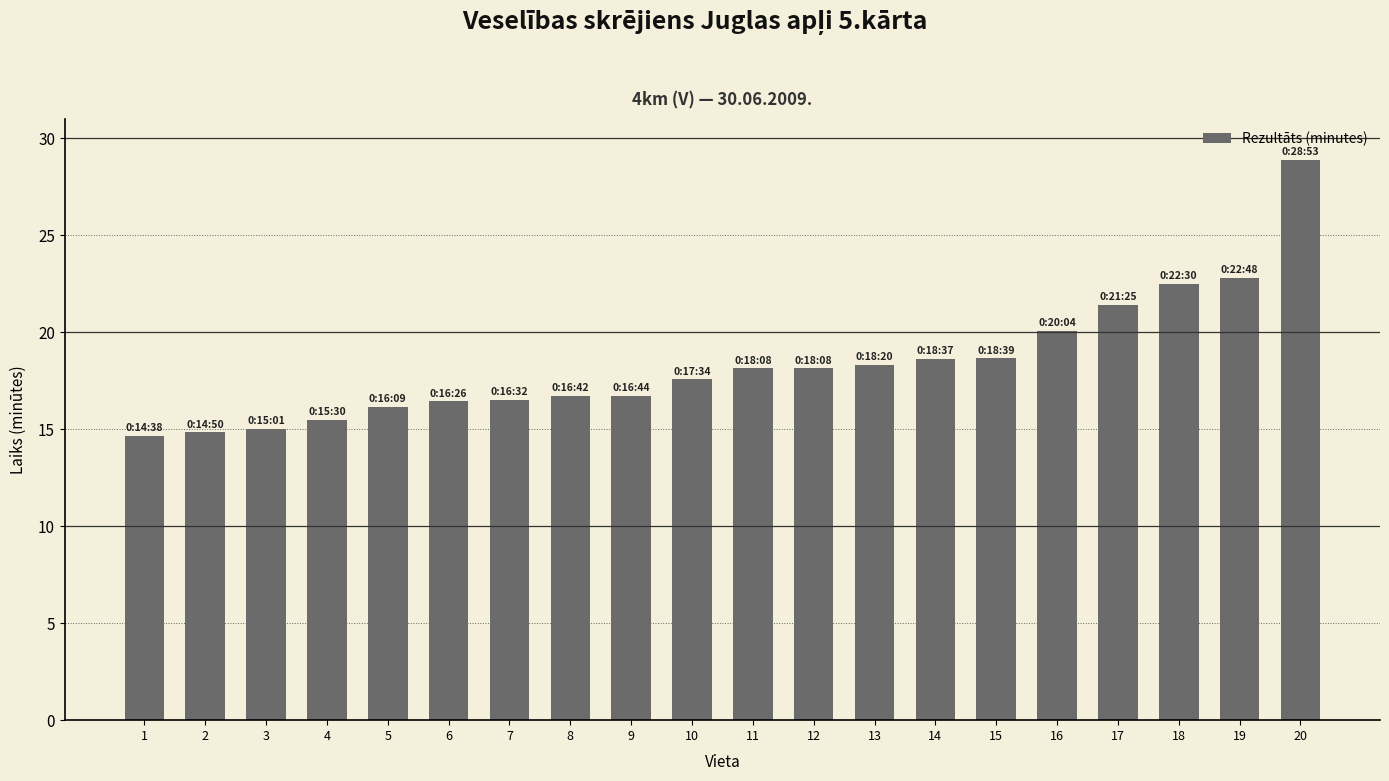

At which category does the chart reach its peak across all series?

20